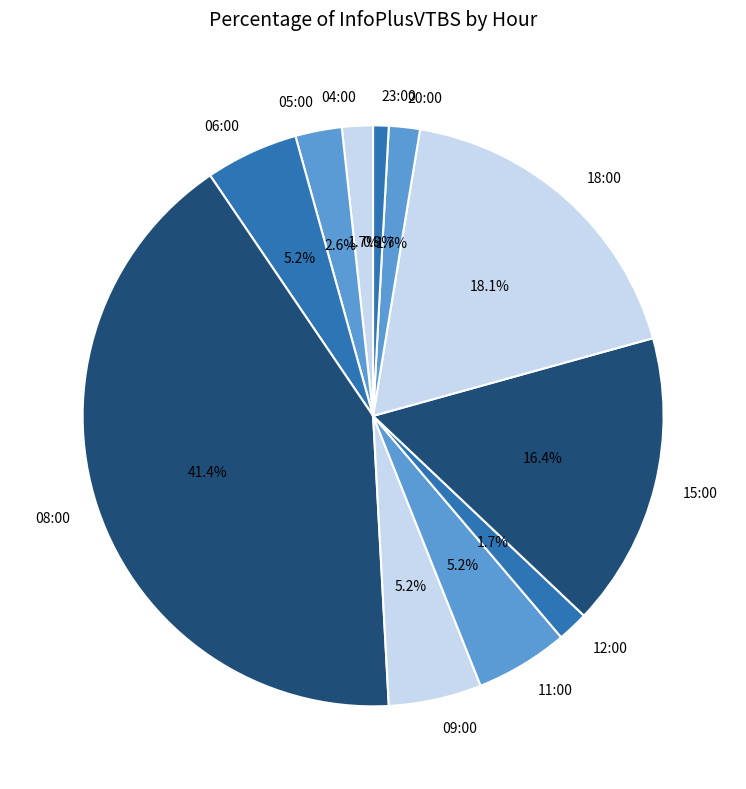

What percentage do 15:00 and 11:00 together represent?

21.6%